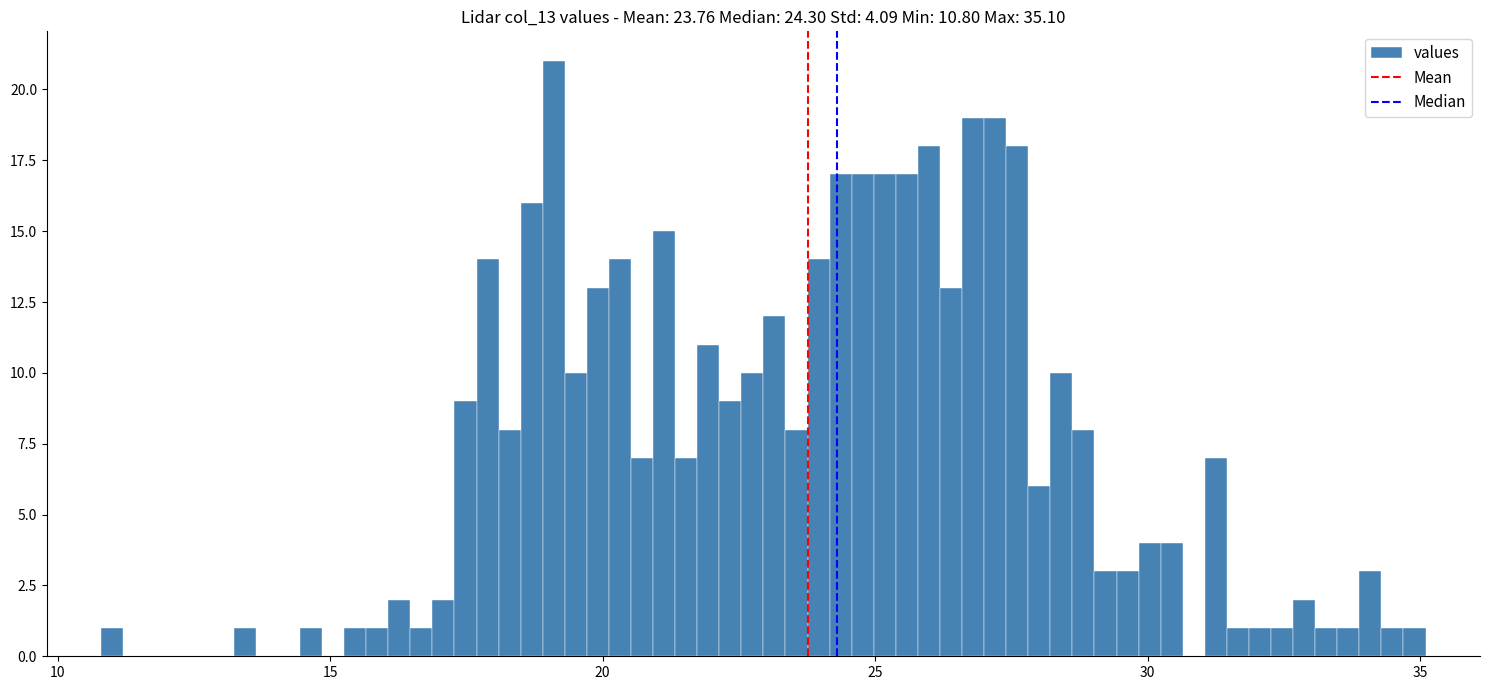

Around what value on the x-axis is the tallest bar? Give the approximate position of its centre, as read against the axis.

19.0